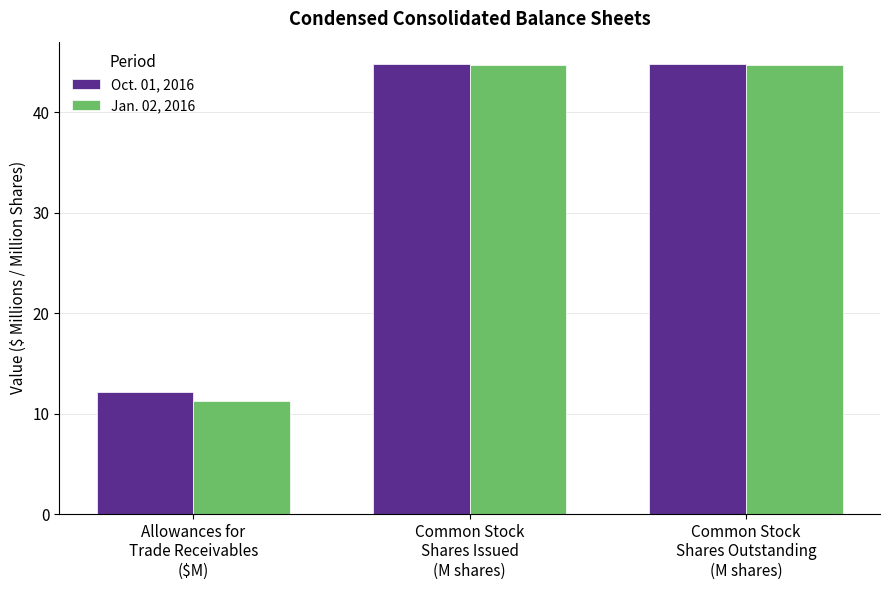

Count the number of data series in this chart.

2